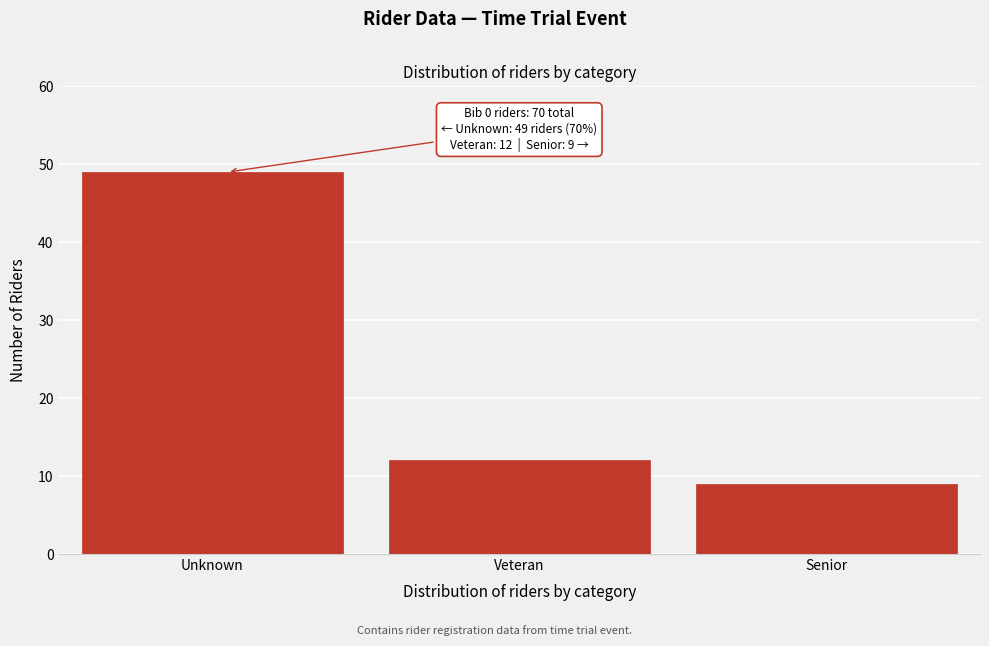

Reading right to left, transcribe all the data shown in this chart.

Senior=9	Veteran=12	Unknown=49